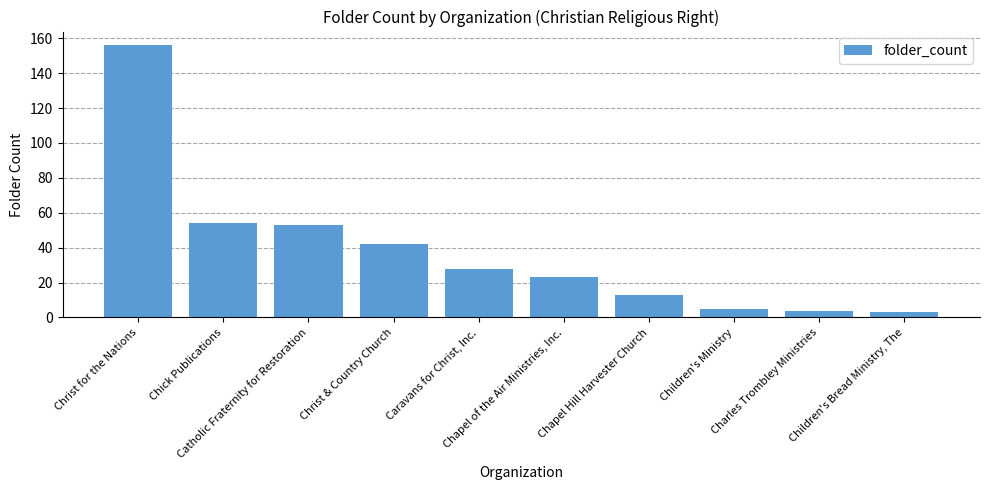

What is the average value?

38